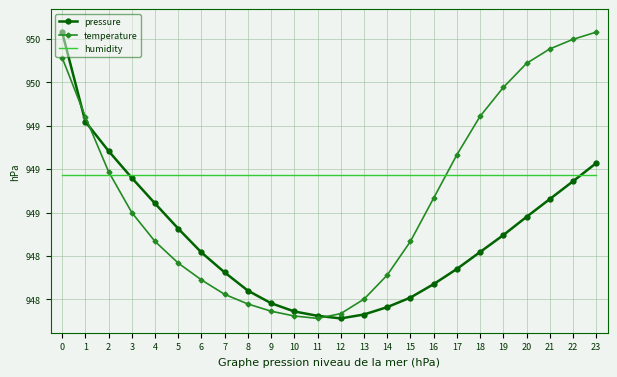

What are all the series names shown in the legend?

pressure, temperature, humidity